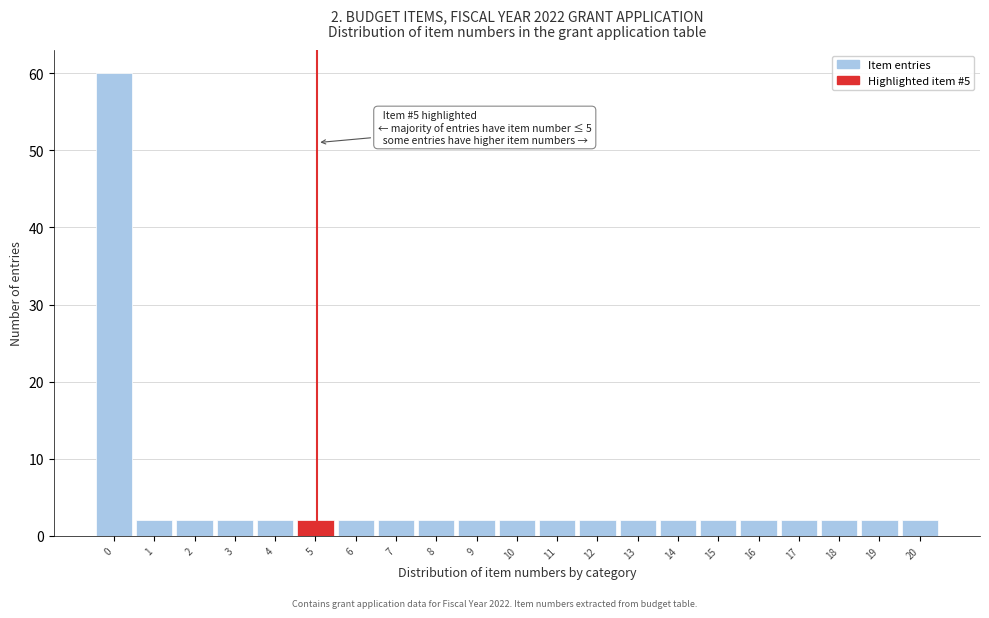

Reading left to right, transcribe all the data shown in this chart.

0=60	1=2	2=2	3=2	4=2	5=2	6=2	7=2	8=2	9=2	10=2	11=2	12=2	13=2	14=2	15=2	16=2	17=2	18=2	19=2	20=2